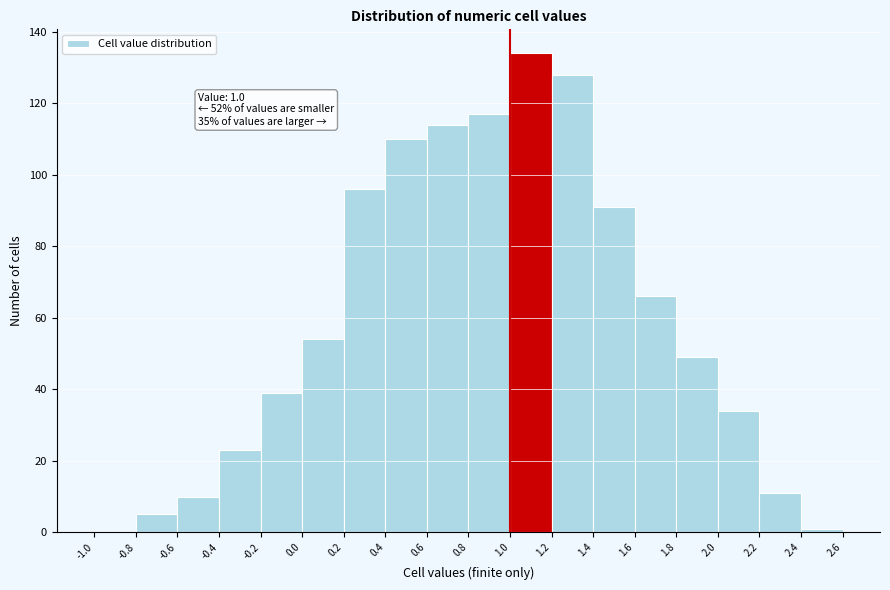

Which range on the x-axis has the tallest bar?

1.0 to 1.2